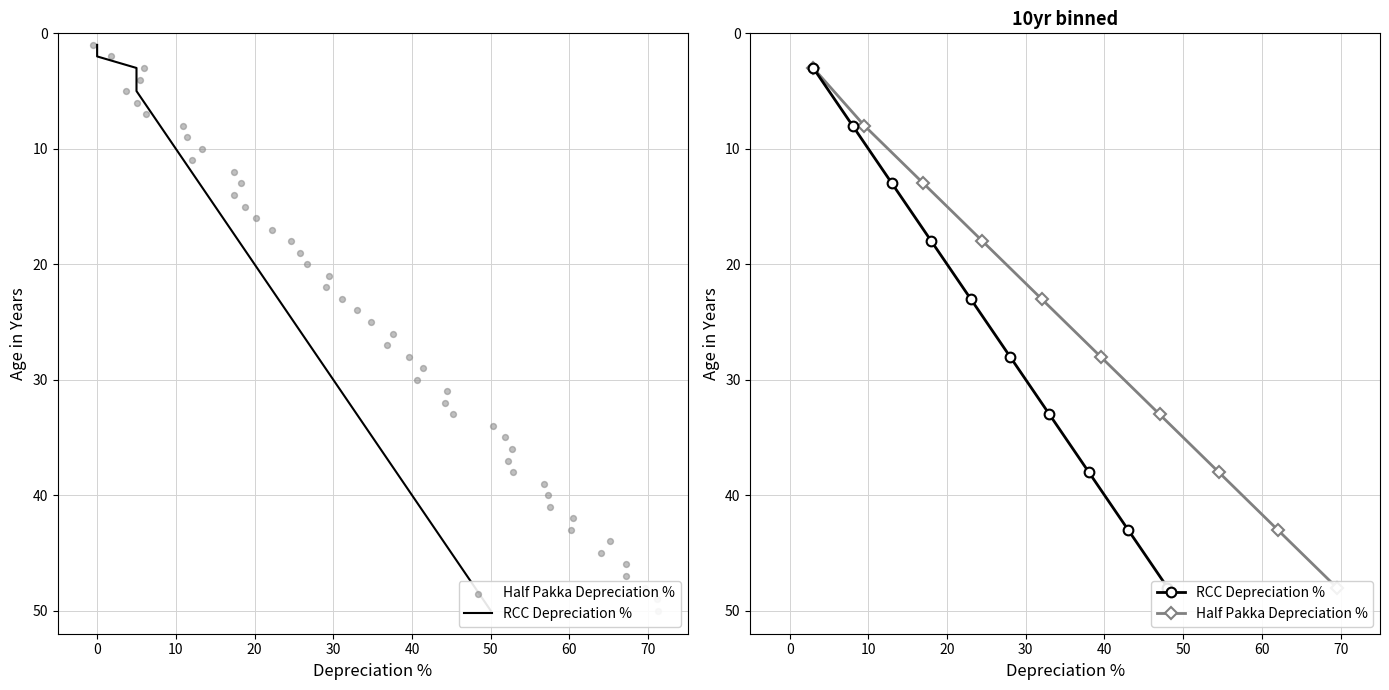

Which series has the largest Y range (max minus min)?

RCC Depreciation %